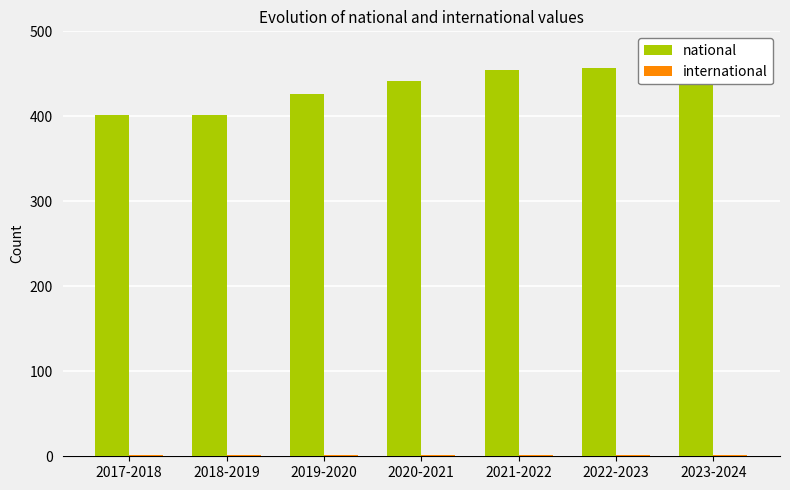

Which category has the highest value in the international series?

2017-2018